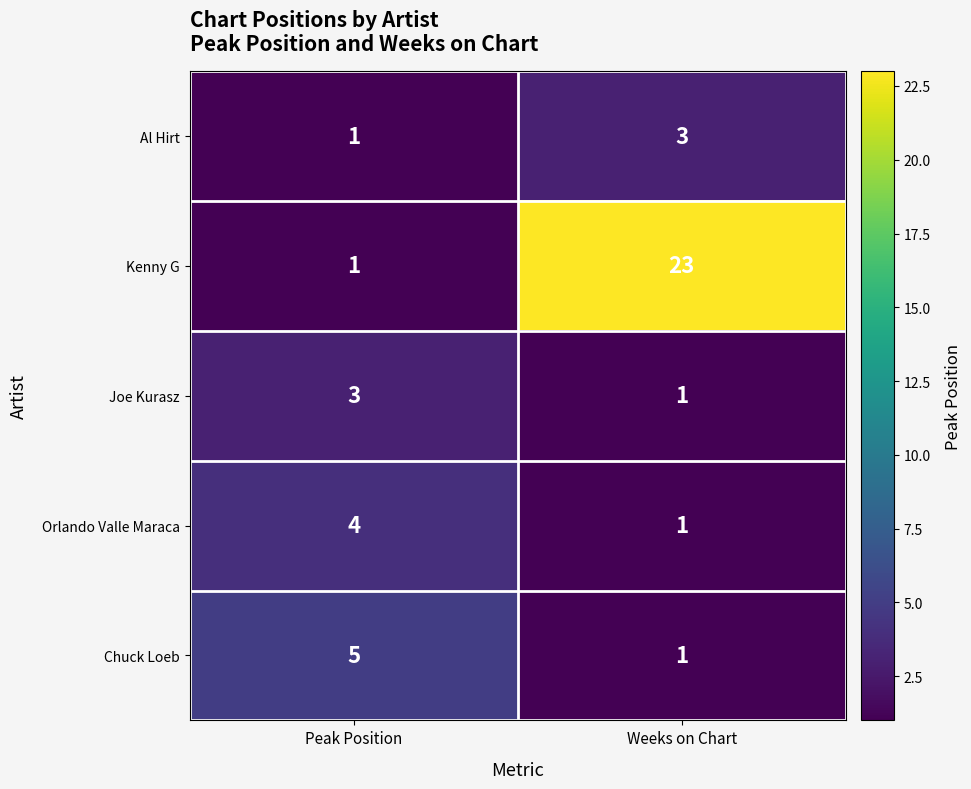

Reading left to right, transcribe all the data shown in this chart.

Al Hirt: Peak Position=1	Weeks on Chart=3
Kenny G: Peak Position=1	Weeks on Chart=23
Joe Kurasz: Peak Position=3	Weeks on Chart=1
Orlando Valle Maraca: Peak Position=4	Weeks on Chart=1
Chuck Loeb: Peak Position=5	Weeks on Chart=1